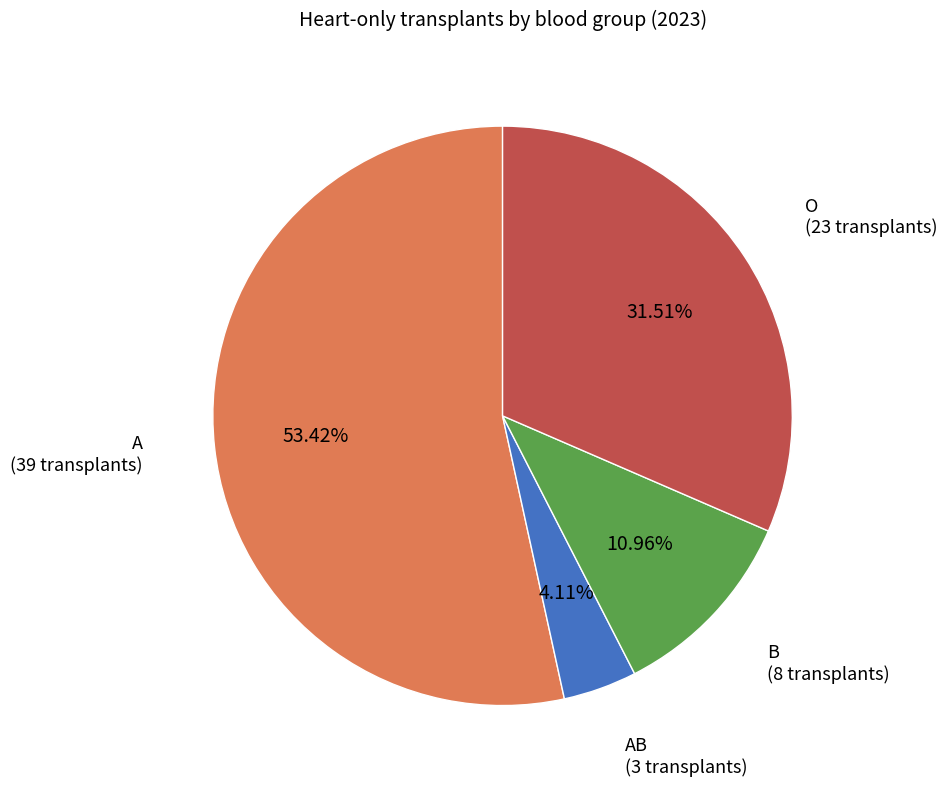

Does any single category account for the majority?

Yes